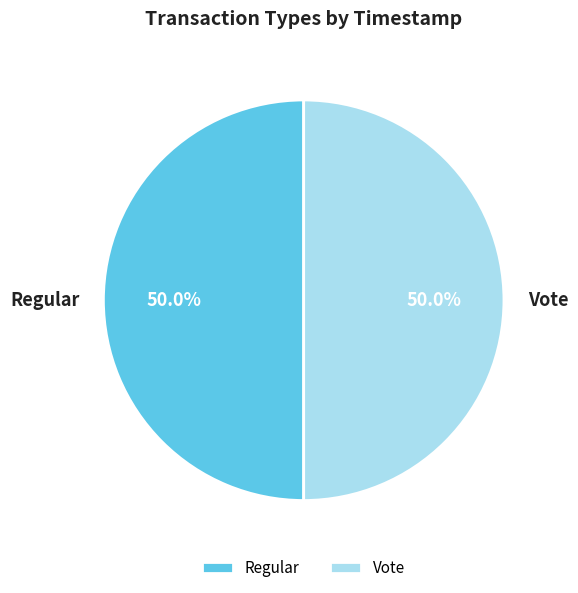

What is the total percentage of Vote and Regular?

100.0%